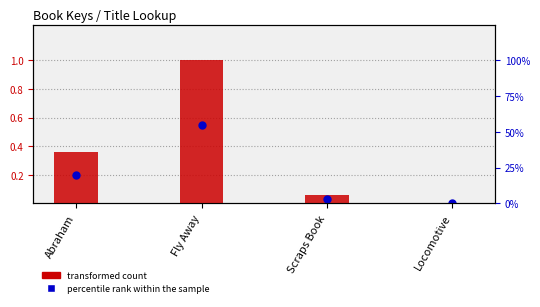

What are all the series names shown in the legend?

transformed count, percentile rank within the sample